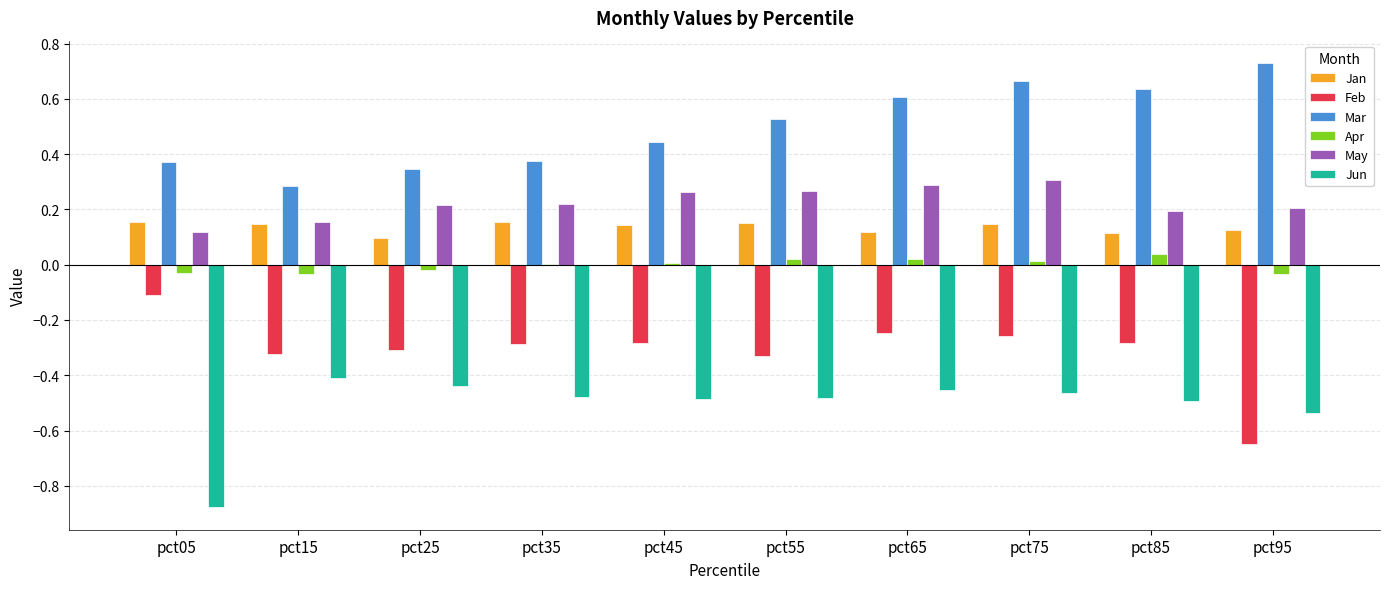

True or false: Jun has a value of -0.3 at pct45.

False